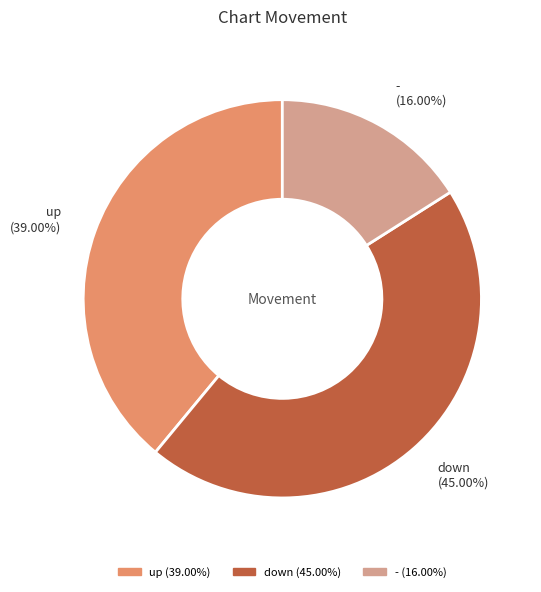

How many segments does this pie chart have?

3